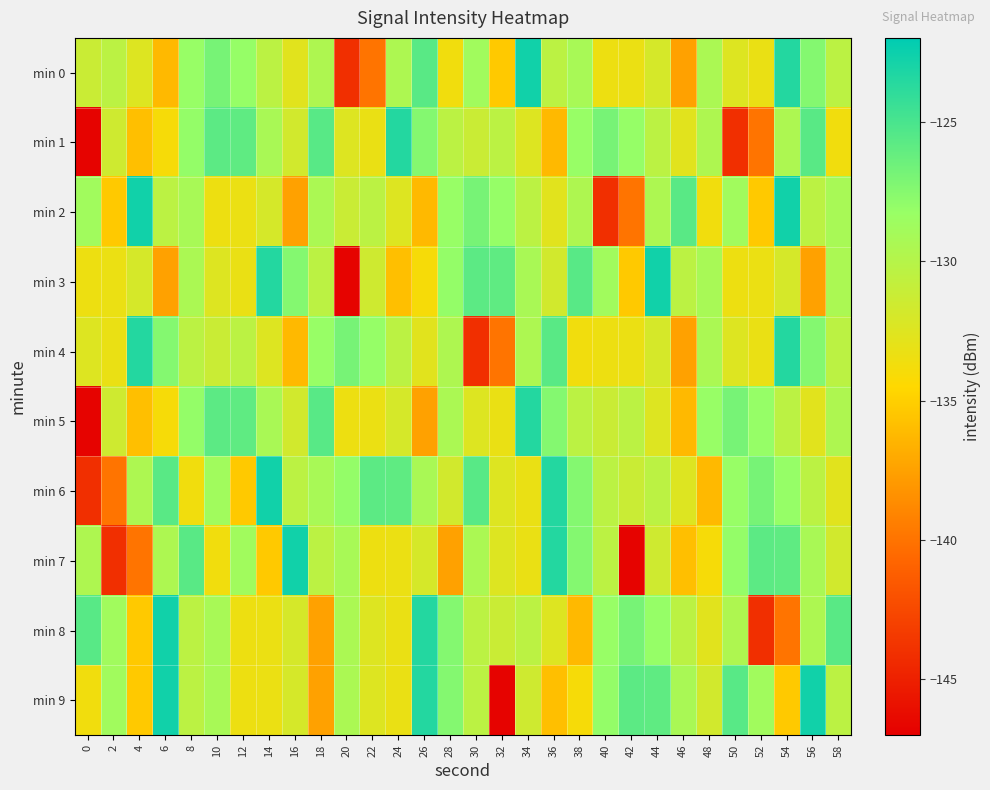

Rank the series at 30 from highest to lowest value.

min 6, min 3, min 2, min 0, min 7, min 8, min 9, min 1, min 5, min 4